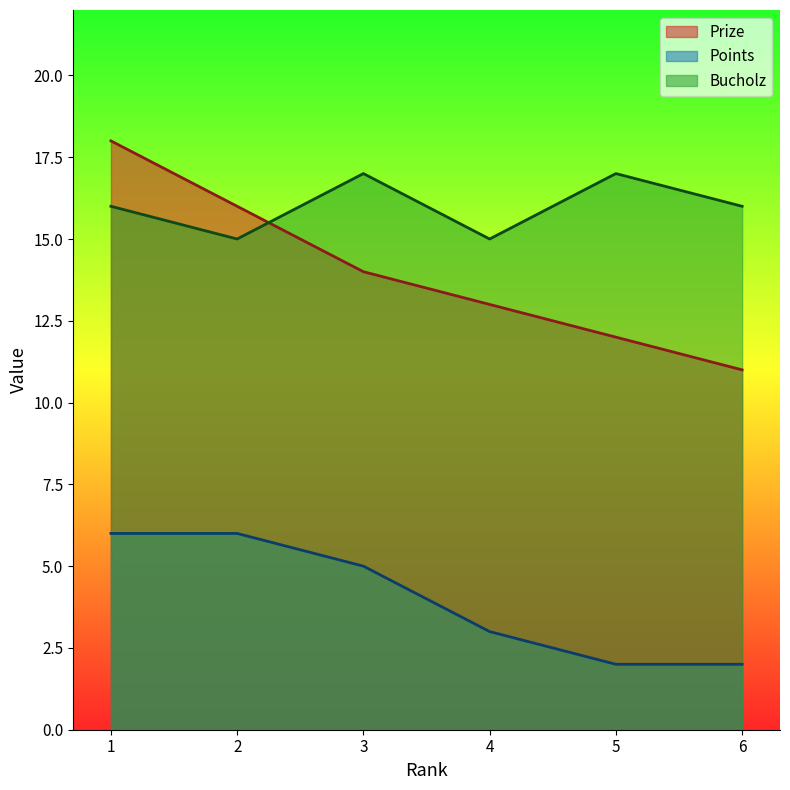

Which category has the highest value in the Bucholz series?

3